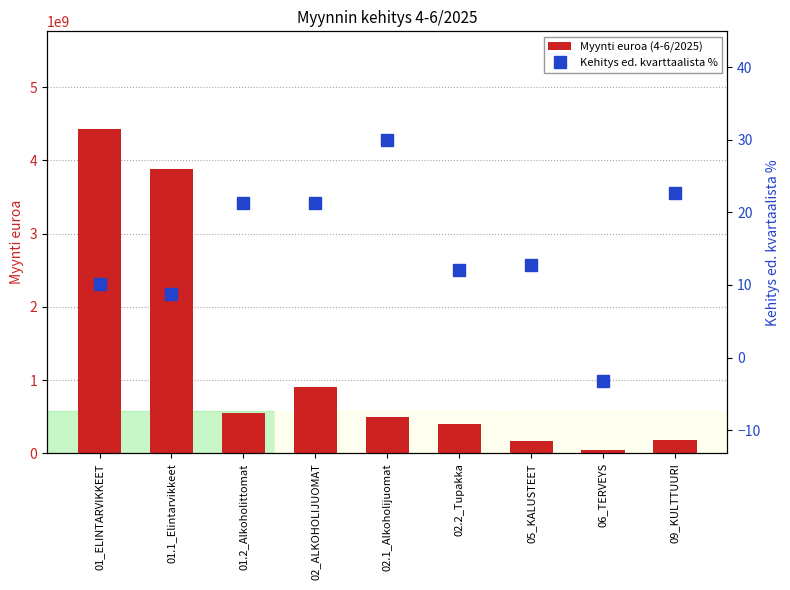

What is the maximum value for Kehitys ed. kvarttaalista %?

29.9